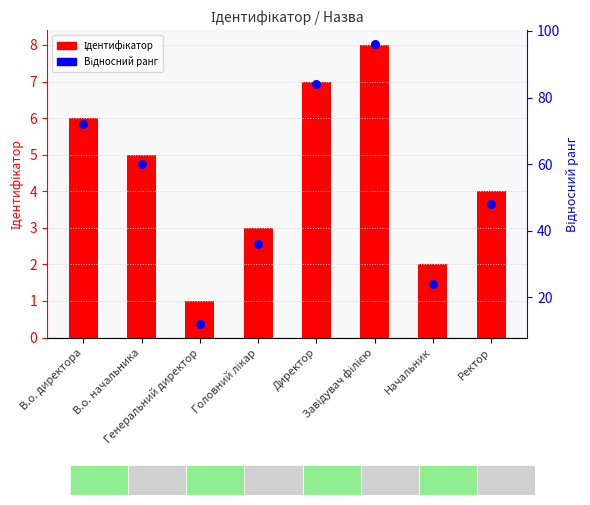

Which series contains the lowest Y value?

Ідентифікатор